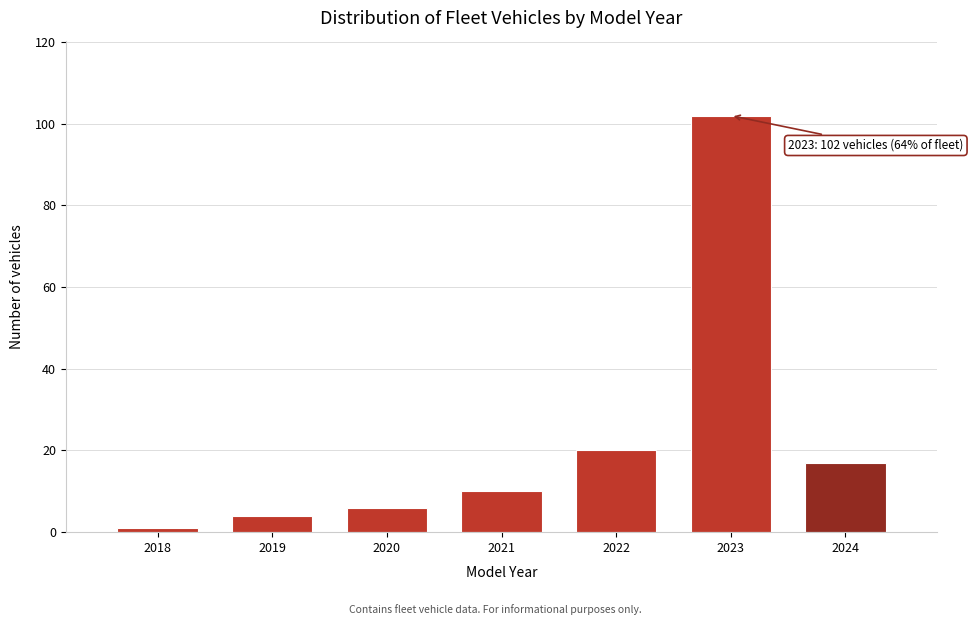

Reading left to right, extract all data points from this chart.

1	4	6	10	20	102	17